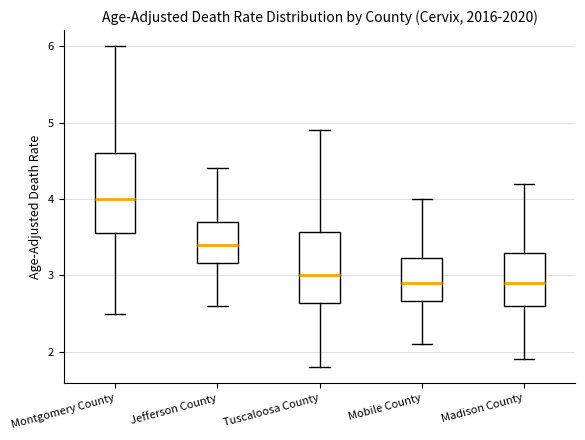

Reading left to right, transcribe this box plot: for each box, give where its median line is, the range the box spans, and where its two whiskers end, as read against the y-axis. The values are not printed on the chart, so give them approximately, as read against the axis.

Montgomery County: median 4.0, box 3.6 to 4.6, whiskers 2.5 to 6.0
Jefferson County: median 3.4, box 3.2 to 3.7, whiskers 2.6 to 4.4
Tuscaloosa County: median 3.0, box 2.6 to 3.6, whiskers 1.8 to 4.9
Mobile County: median 2.9, box 2.7 to 3.2, whiskers 2.1 to 4.0
Madison County: median 2.9, box 2.6 to 3.3, whiskers 1.9 to 4.2